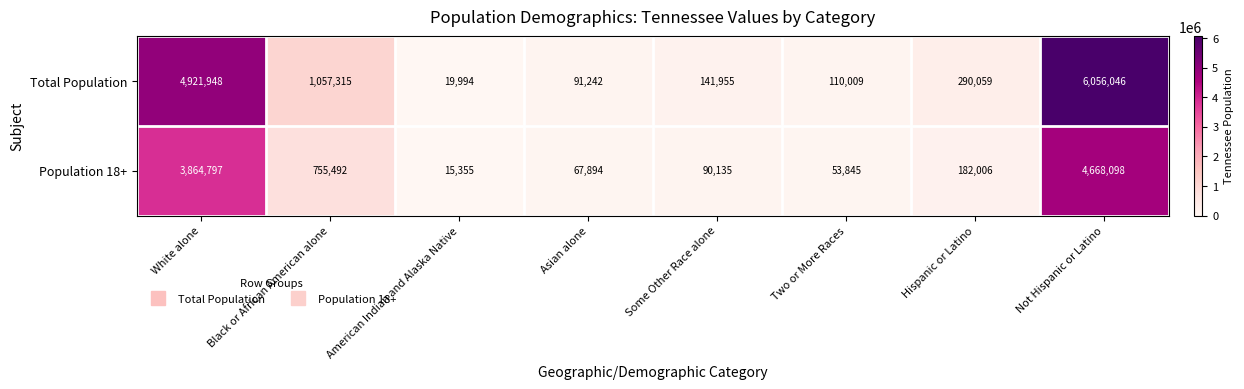

Rank the series at Asian alone from highest to lowest value.

Total Population, Population 18+